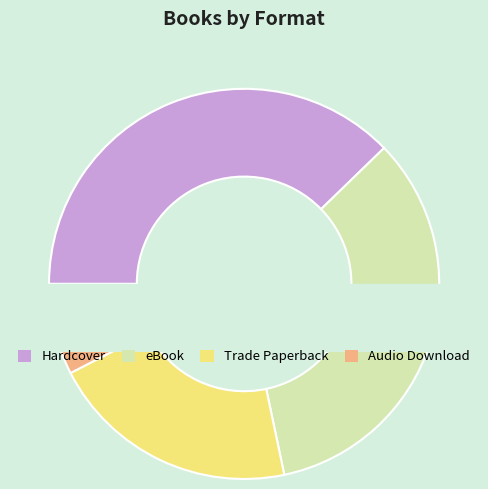

Is there any slice that represents more than half of the pie?

No